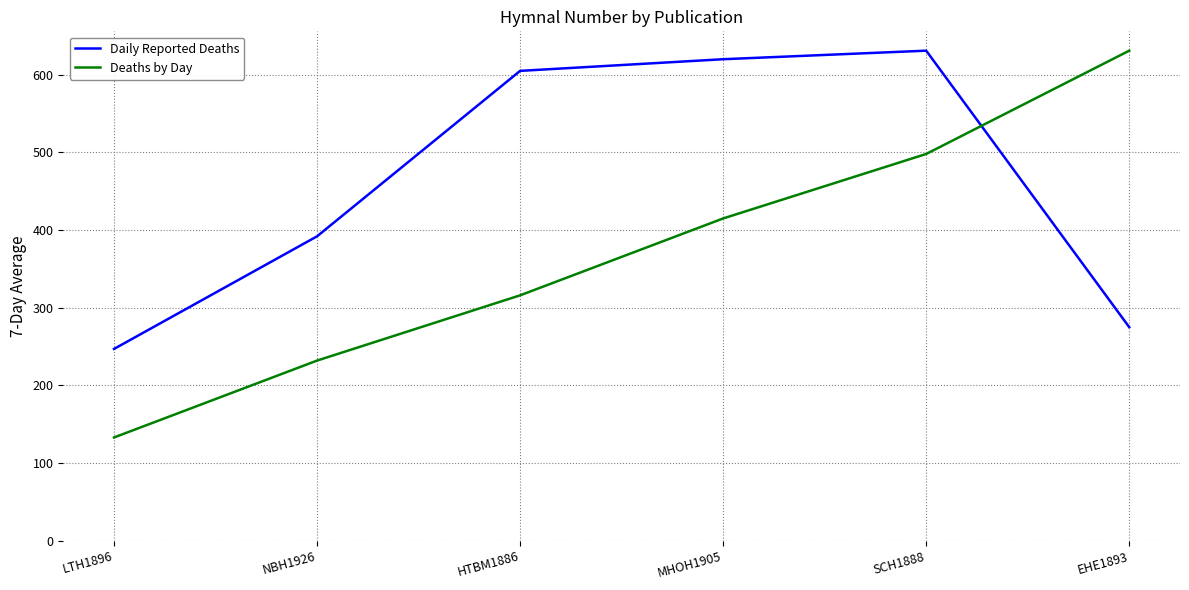

List the series in order of their overall mean, lowest first.

Deaths by Day, Daily Reported Deaths